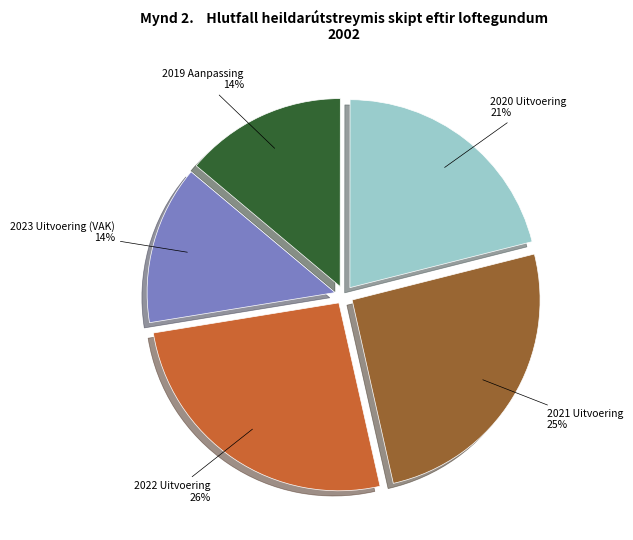

Is there any slice that represents more than half of the pie?

No